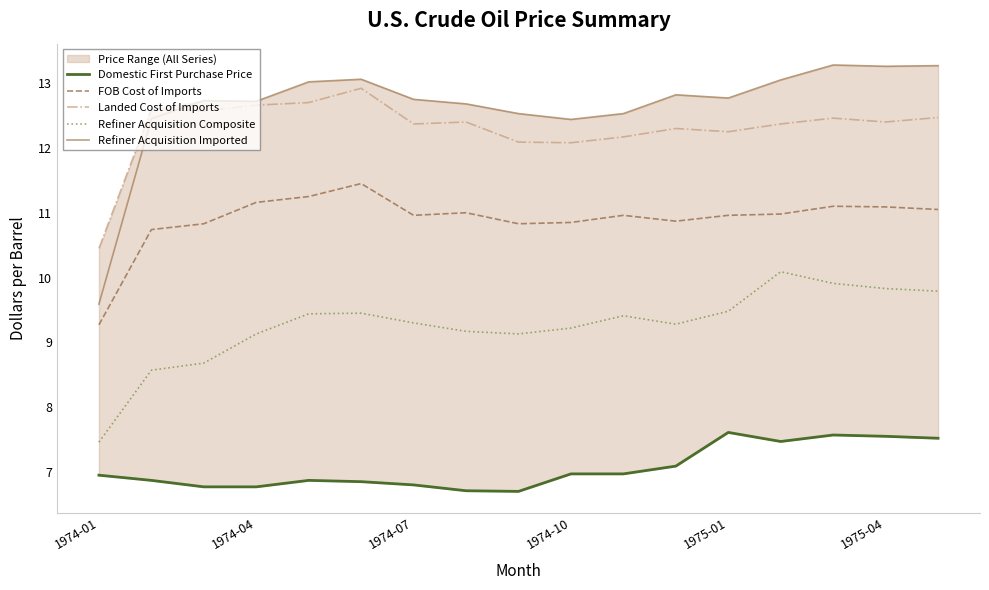

What is the greatest value displayed?

13.3